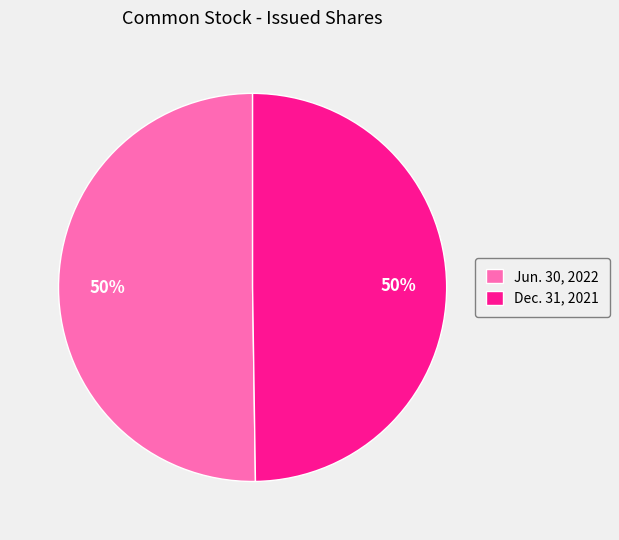

Count the number of slices in the pie.

2